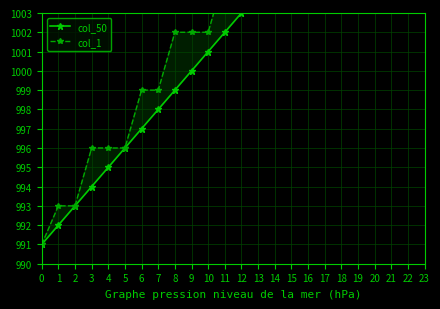

At which label is col_50 closest to 1002?

11